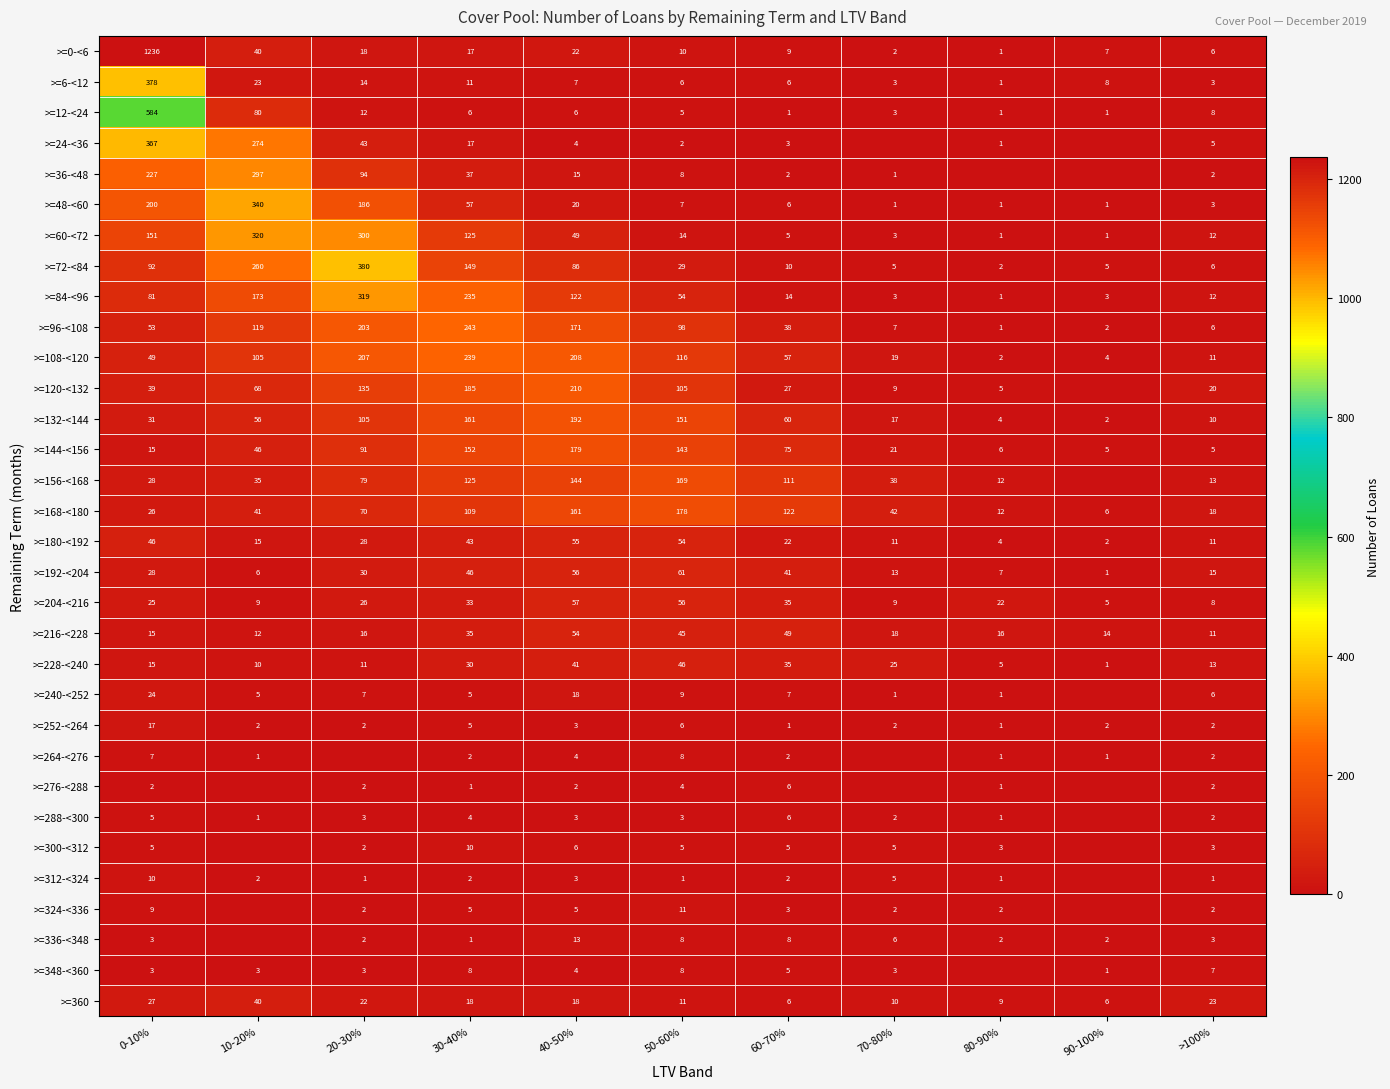

Which series changed the most between 0-10% and 60-70%?

>=0-<6